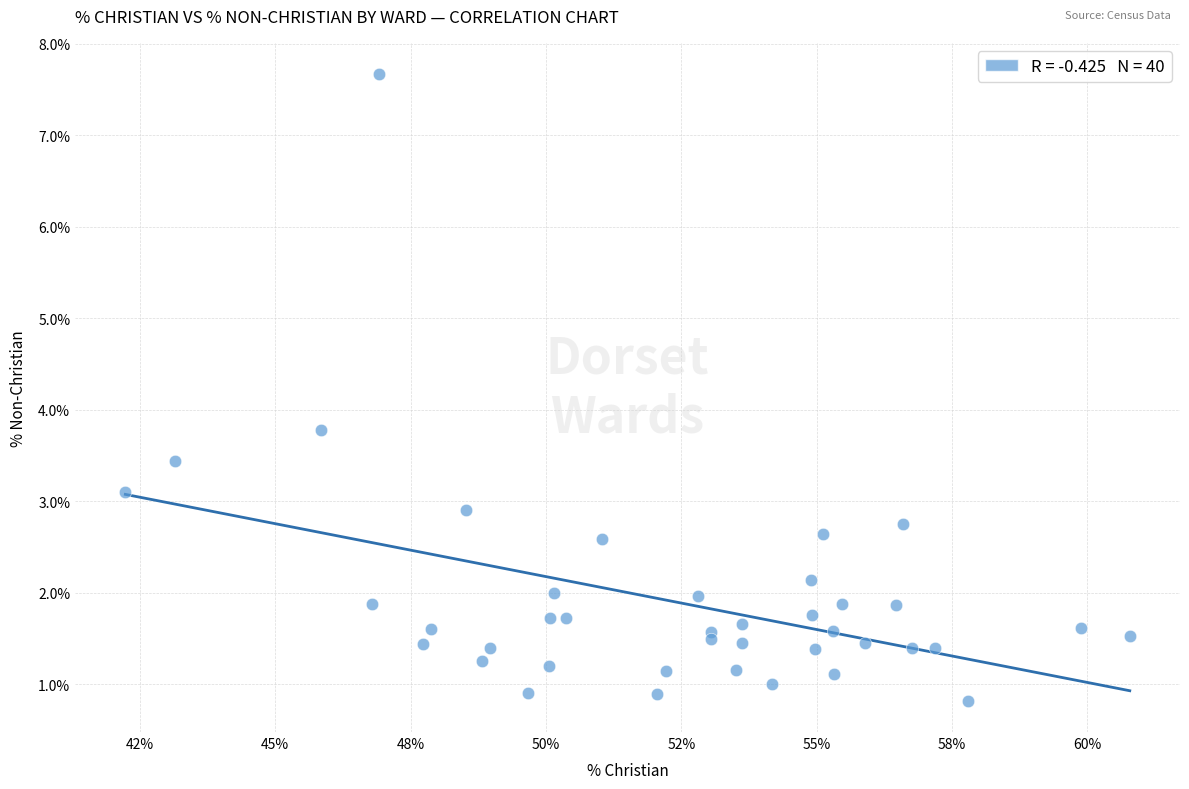

What Y value in the scatter plot is closest to 4?

3.8